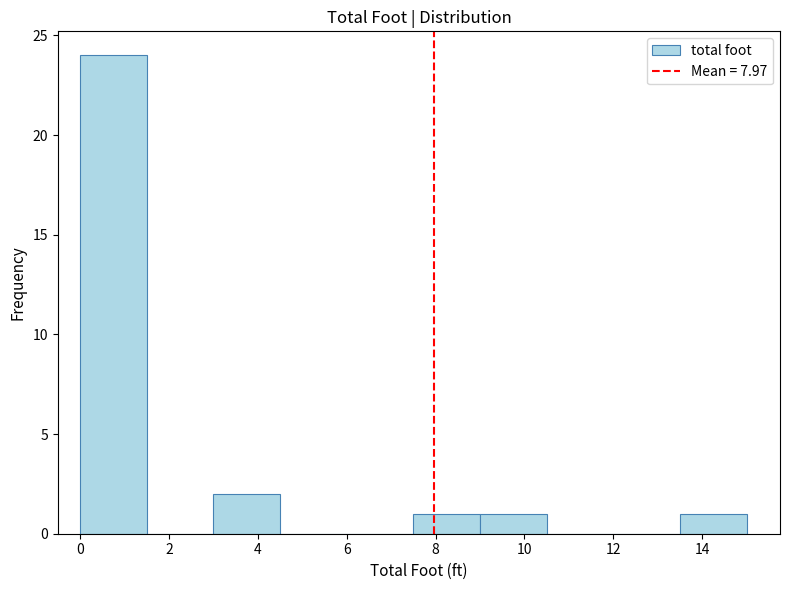

Reading left to right, list every bar in this chart as the range it spans on the x-axis followed by its height. Neither the bar edges nor the heights are printed on the chart, so give them approximately, as read against the axes.

0.0 to 1.5: 24
1.5 to 3.0: 0
3.0 to 4.5: 2
4.5 to 6.0: 0
6.0 to 7.5: 0
7.5 to 9.0: 1
9.0 to 10.5: 1
10.5 to 12.0: 0
12.0 to 13.5: 0
13.5 to 15.0: 1